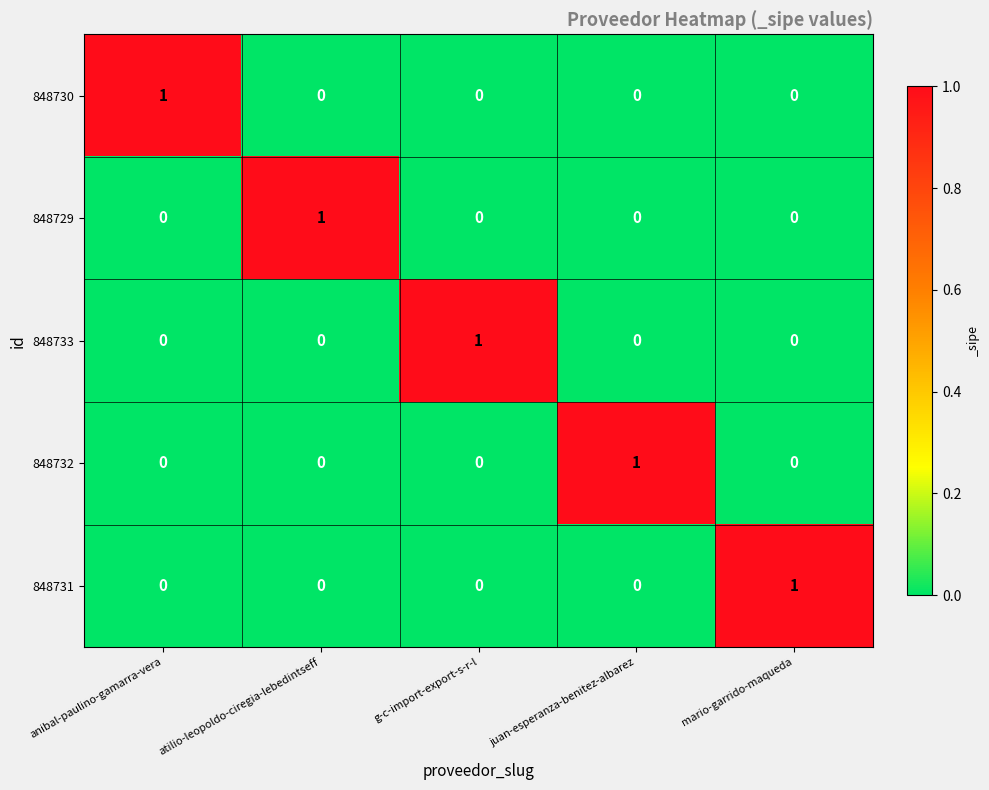

The 848732 series shows 1 at juan-esperanza-benitez-albarez. True or false?

True